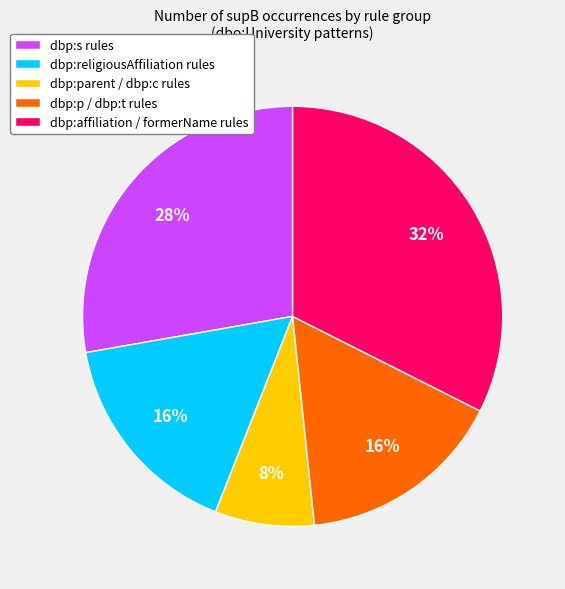

Does dbp:p / dbp:t rules represent more than half of the total?

No